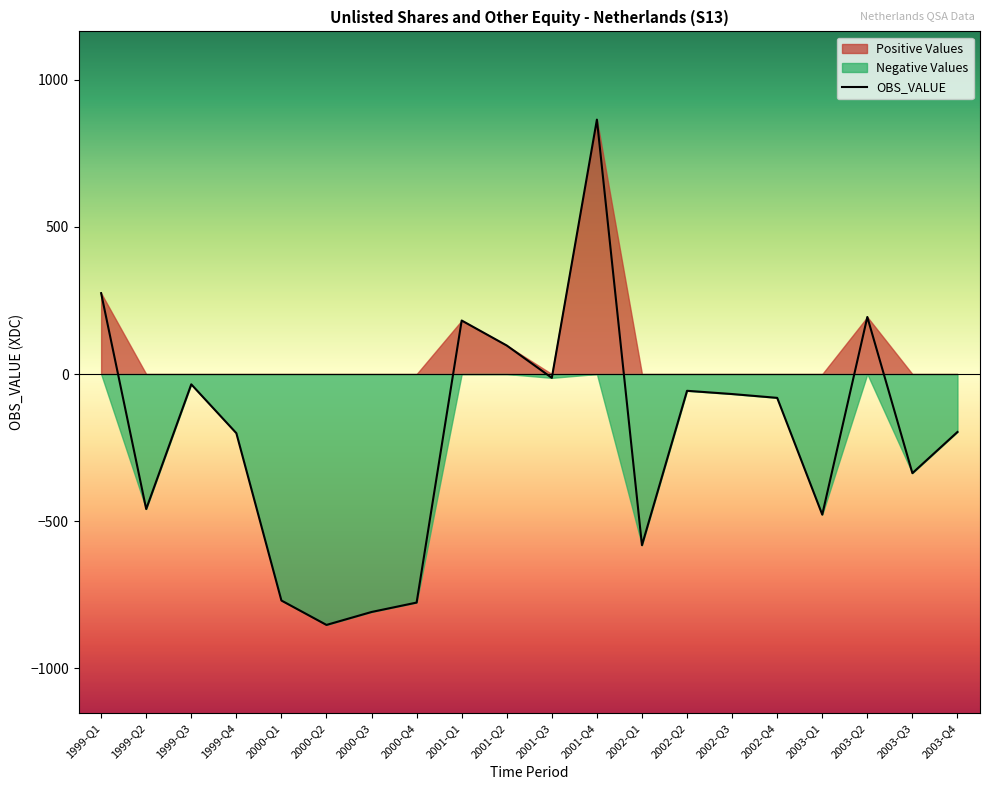

What is the difference between the highest and lowest values at 2003-Q2?

194